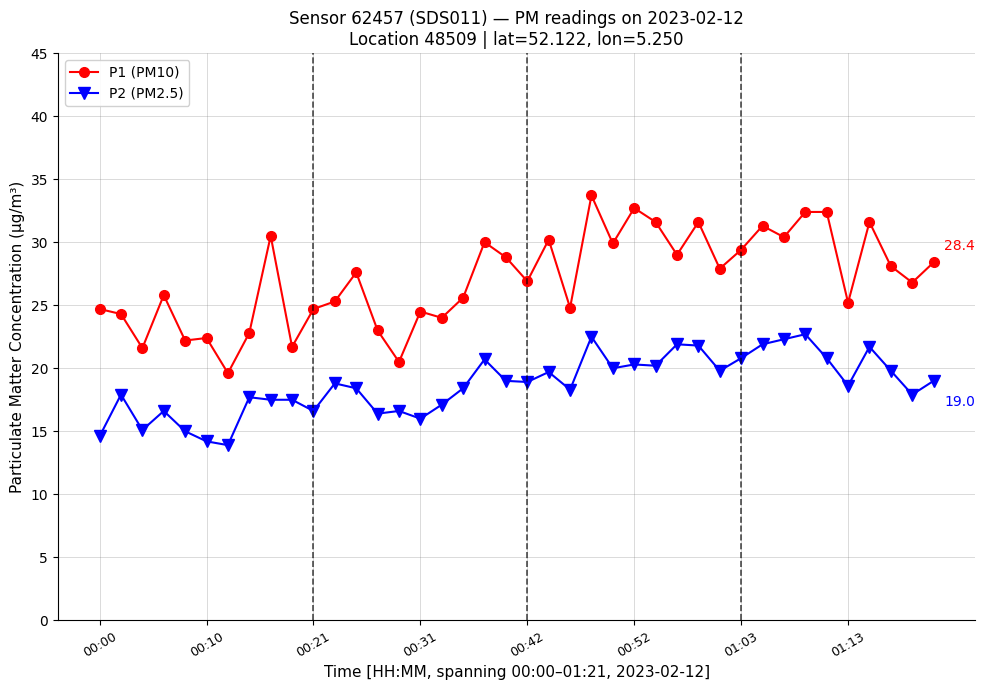

List the series in order of their overall mean, lowest first.

P2 (PM2.5), P1 (PM10)